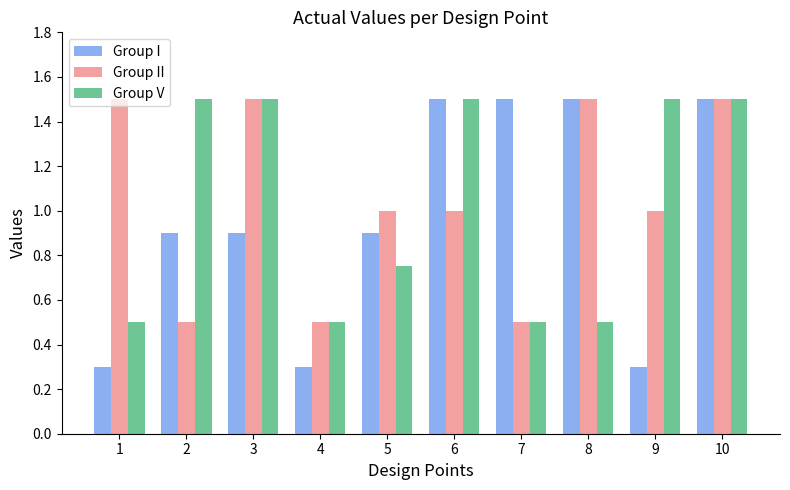

The Group I series shows 0.3 at 1. True or false?

True